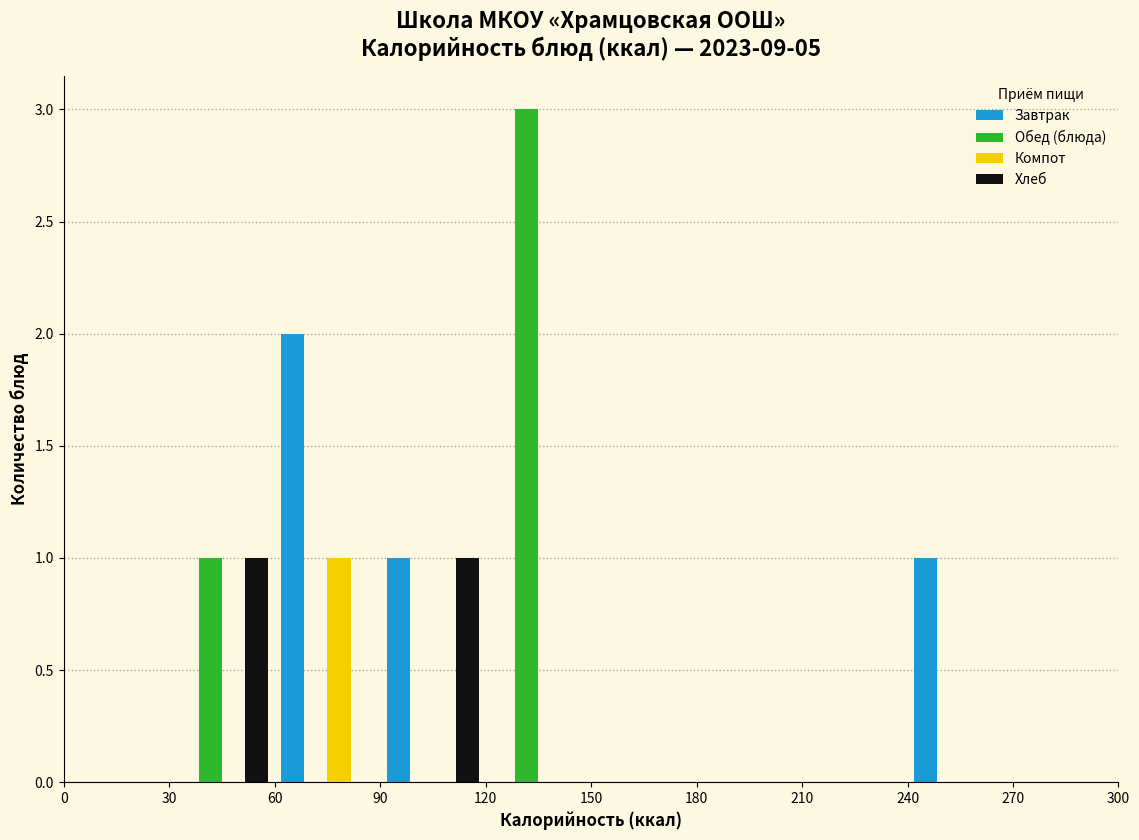

What is the height of the Компот bar covering 60 to 90 on the x-axis? The values are not printed on the chart, so give them approximately, as read against the axis.

1